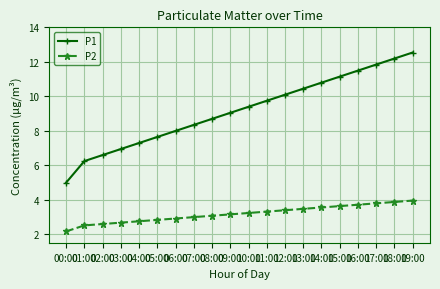

True or false: P1 and P2 cross at least once.

False